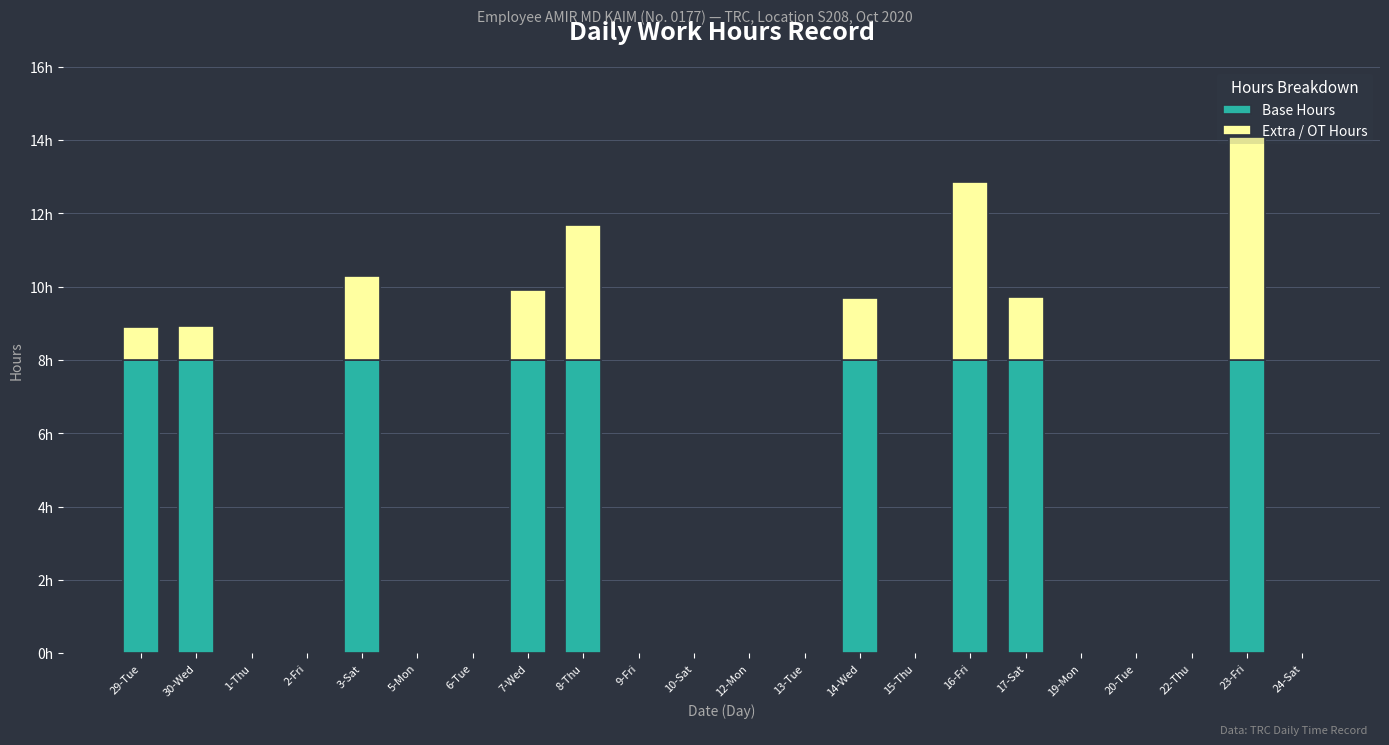

Does the chart contain stacked bars?

Yes